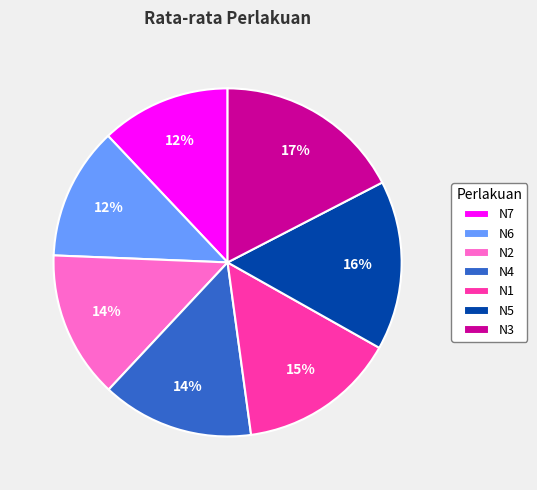

The N1 slice represents 15% of the pie. True or false?

True